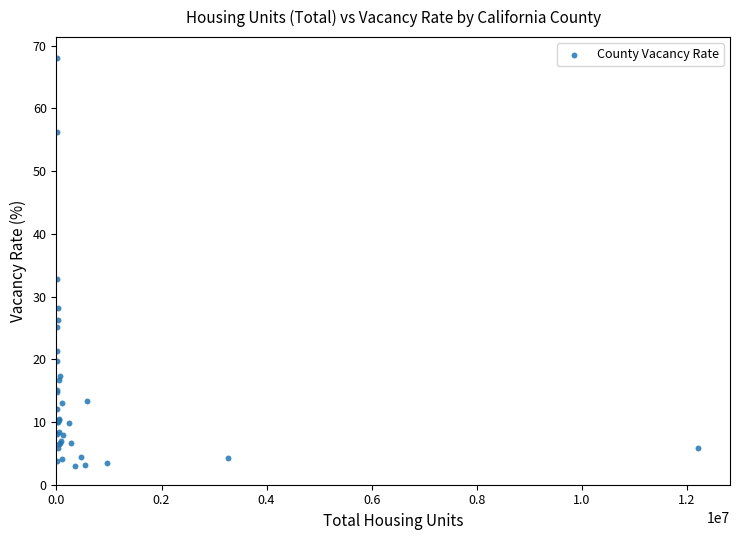

What Y value in the scatter plot is closest to 35?

32.8